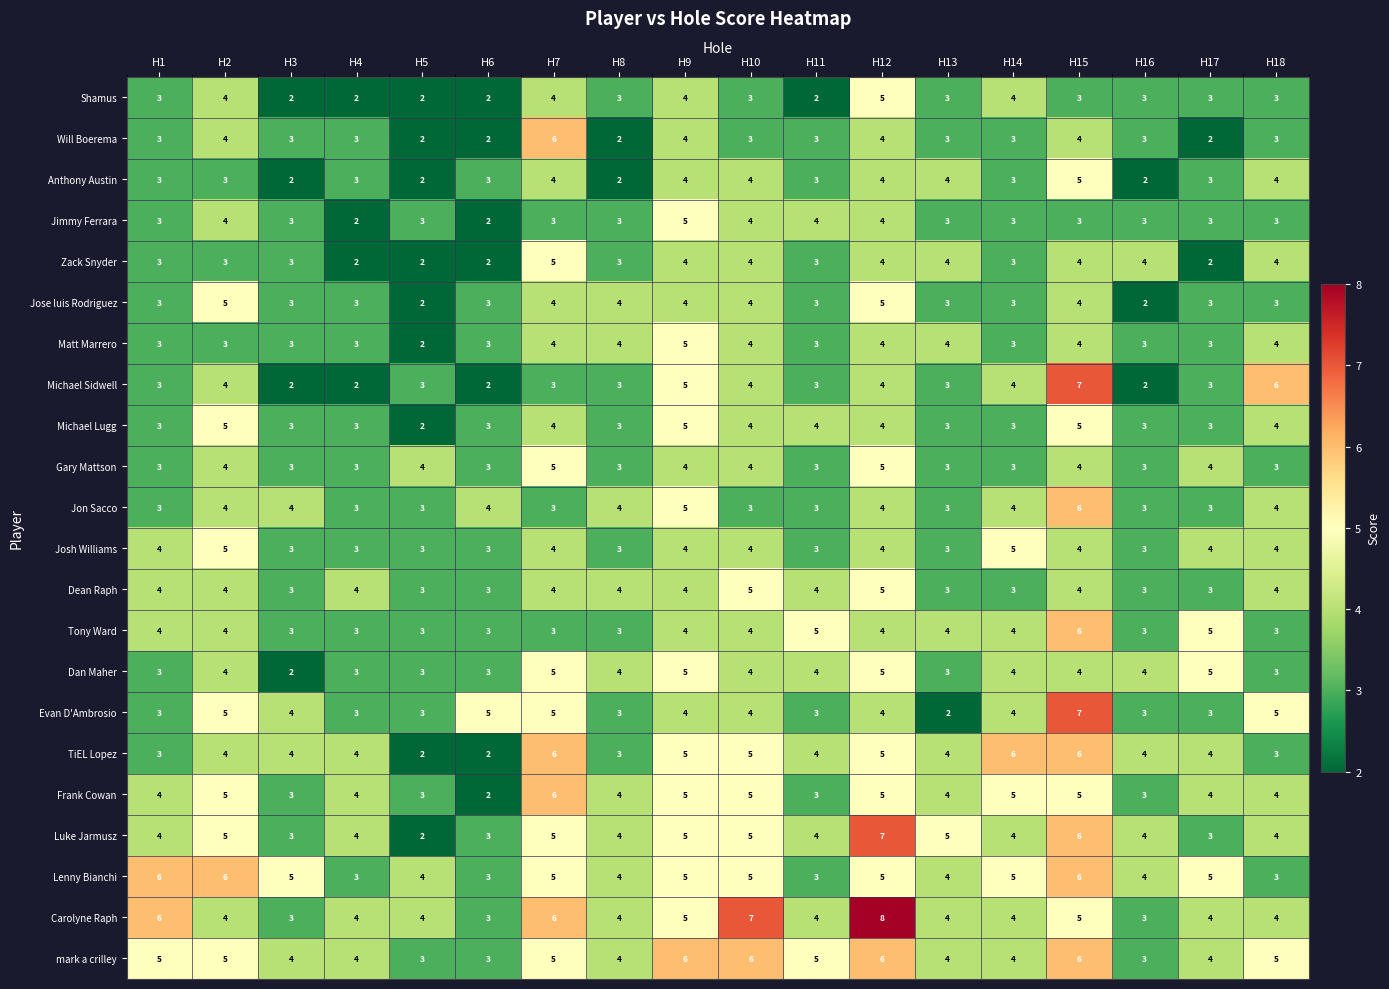

At how many categories does at least one series exceed 2?

18